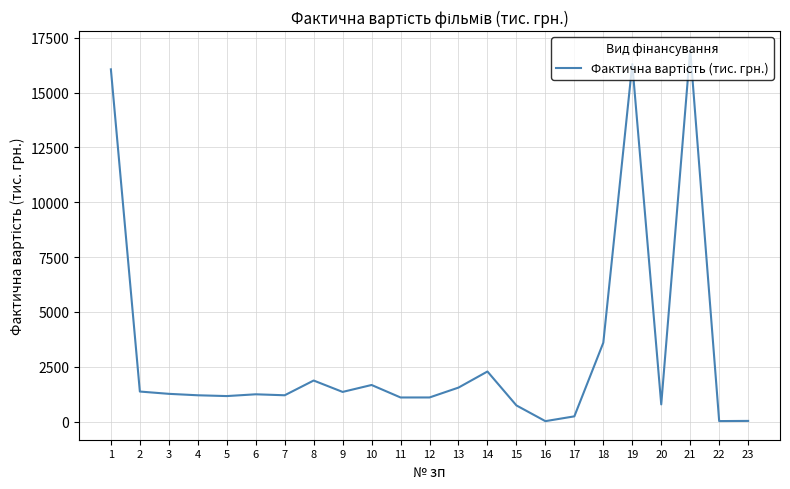

The value at 4 is 1199.4. True or false?

True